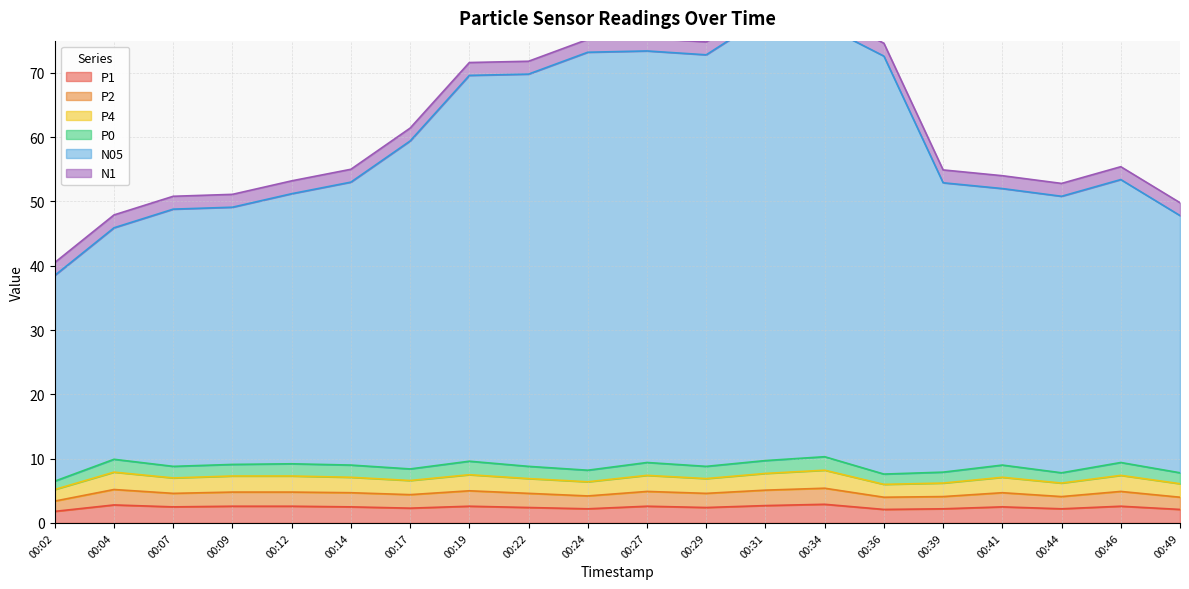

What is the highest value of the N05 series?

78.7